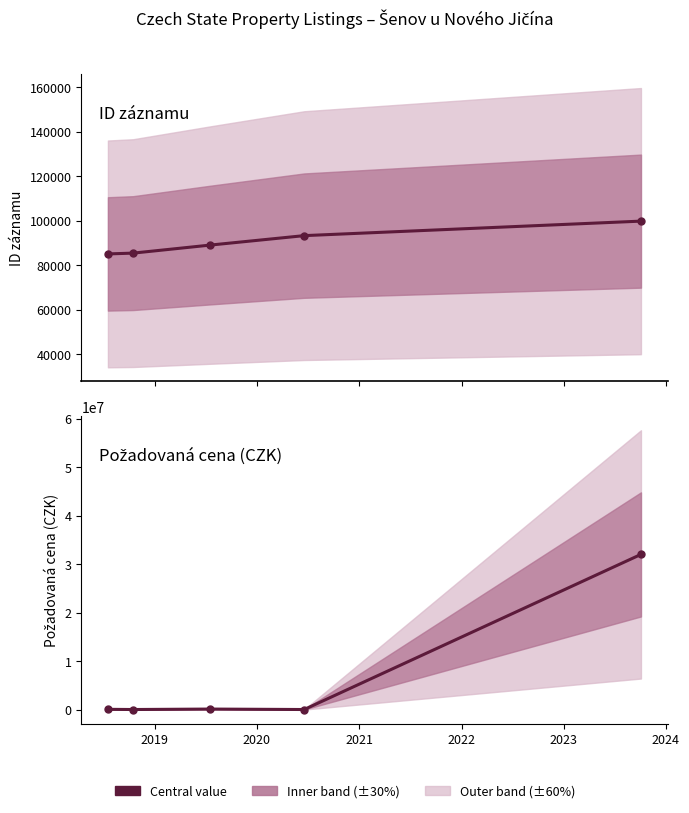

At how many categories does at least one series exceed 3584513?

1